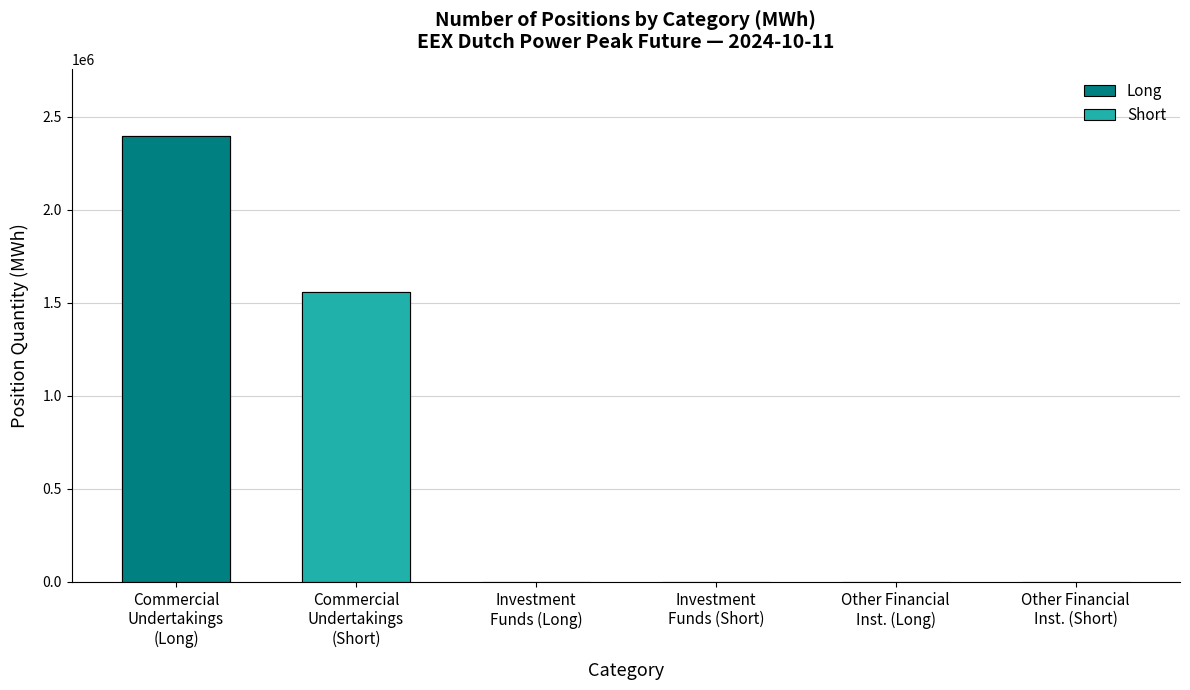

How many Short values are between 0 and 1558620?

3